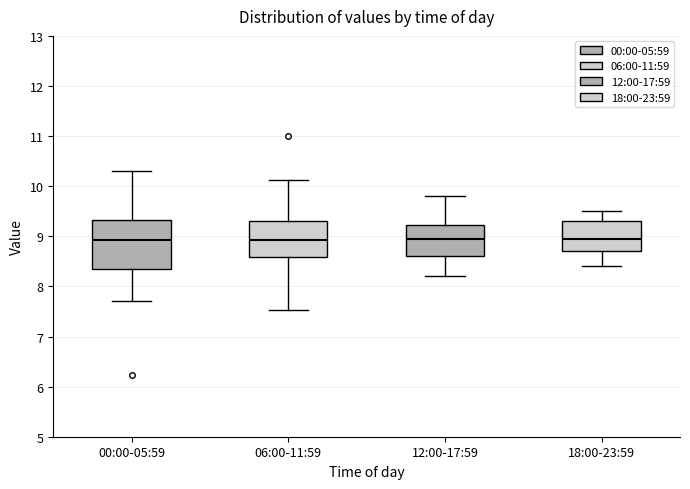

Where does the upper whisker of the box for 18:00-23:59 end on the y-axis? The values are not printed on the chart, so give them approximately, as read against the axis.

9.5